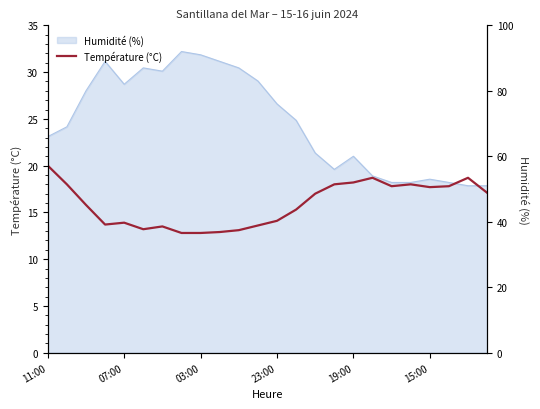

Does the chart display data point markers on the line(s)?

No